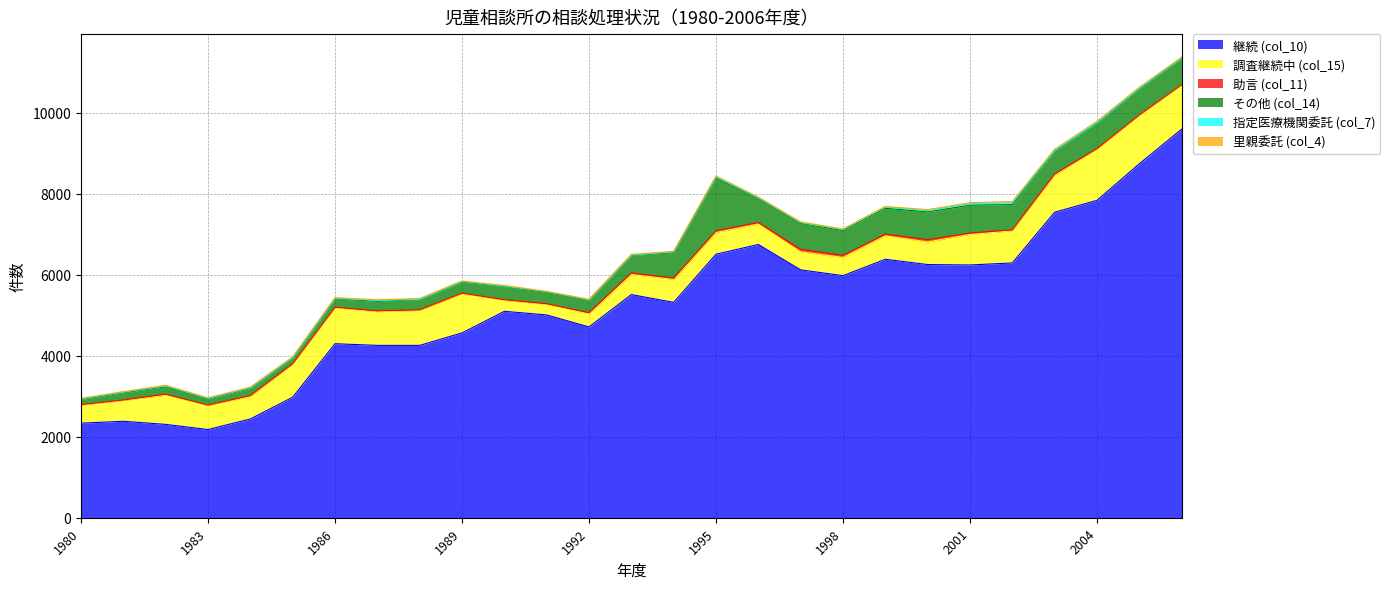

Is the value of 継続 (col_10) at 2002 greater than the value of 指定医療機関委託 (col_7) at 1997?

Yes